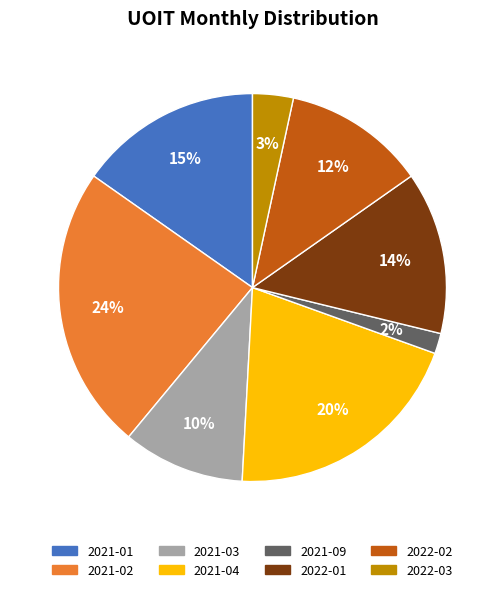

Is there a majority slice in this chart?

No